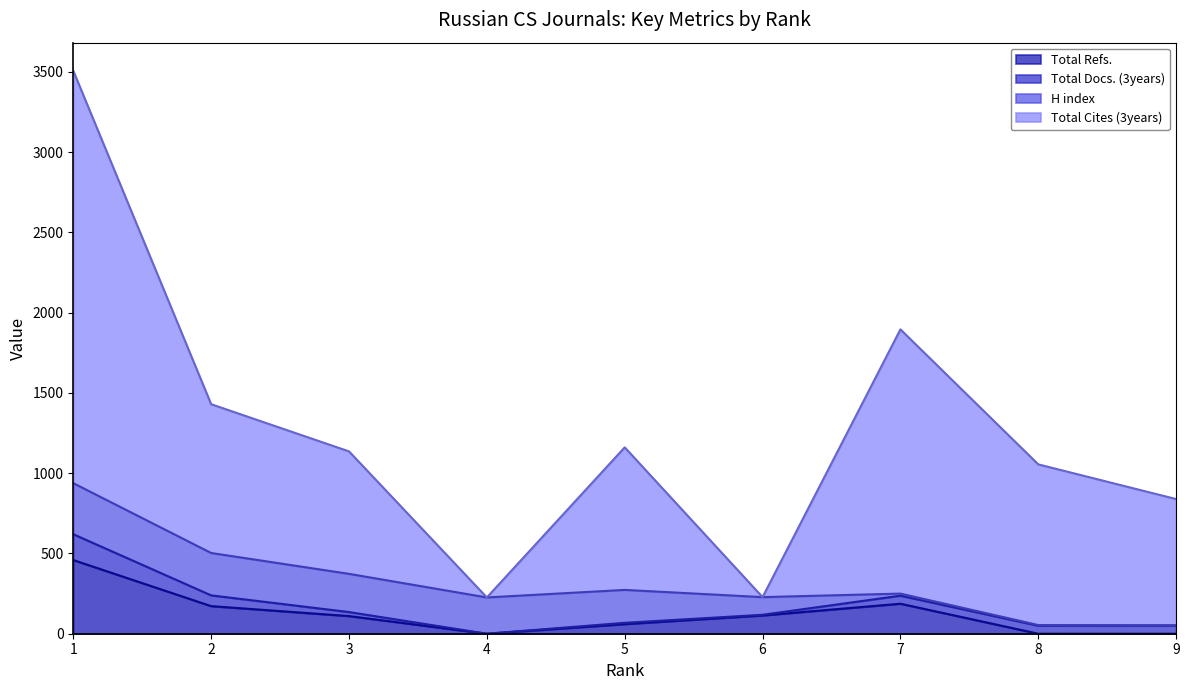

How many lines are shown in the chart?

4